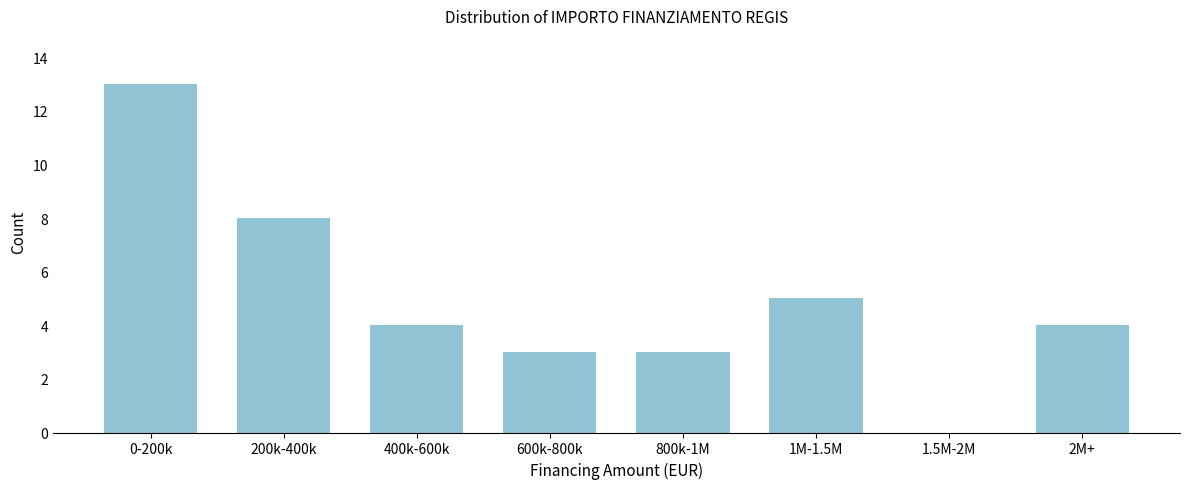

Reading left to right, what are all the values shown in this chart?

0-200k=13	200k-400k=8	400k-600k=4	600k-800k=3	800k-1M=3	1M-1.5M=5	1.5M-2M=0	2M+=4